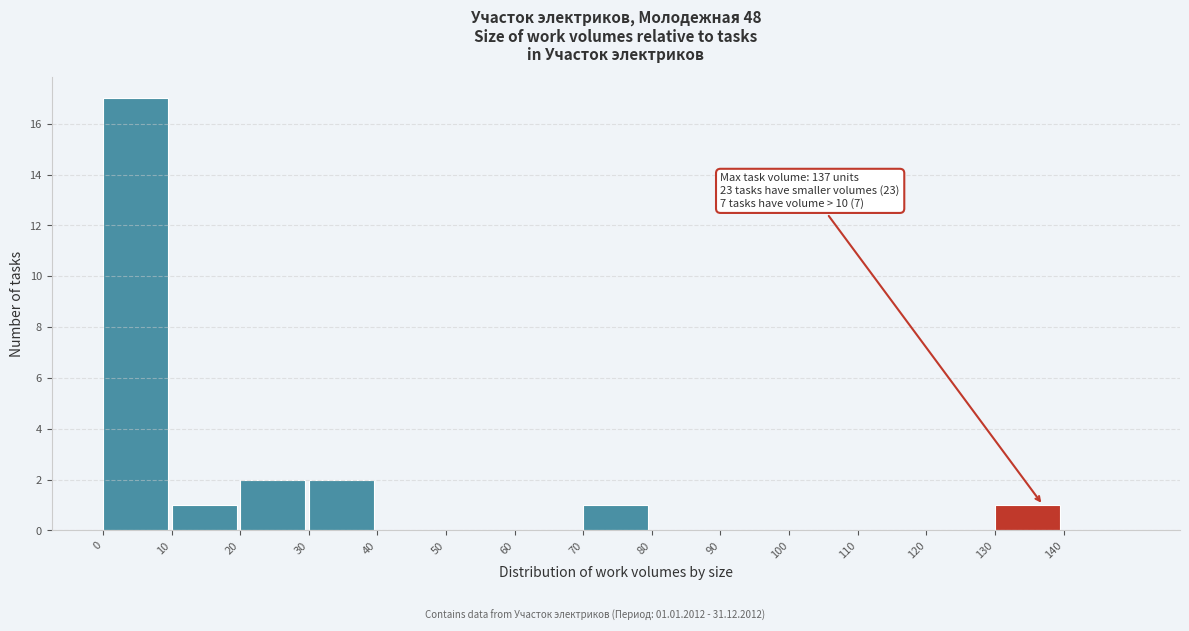

Over which range of the x-axis is the bar tallest?

0 to 10